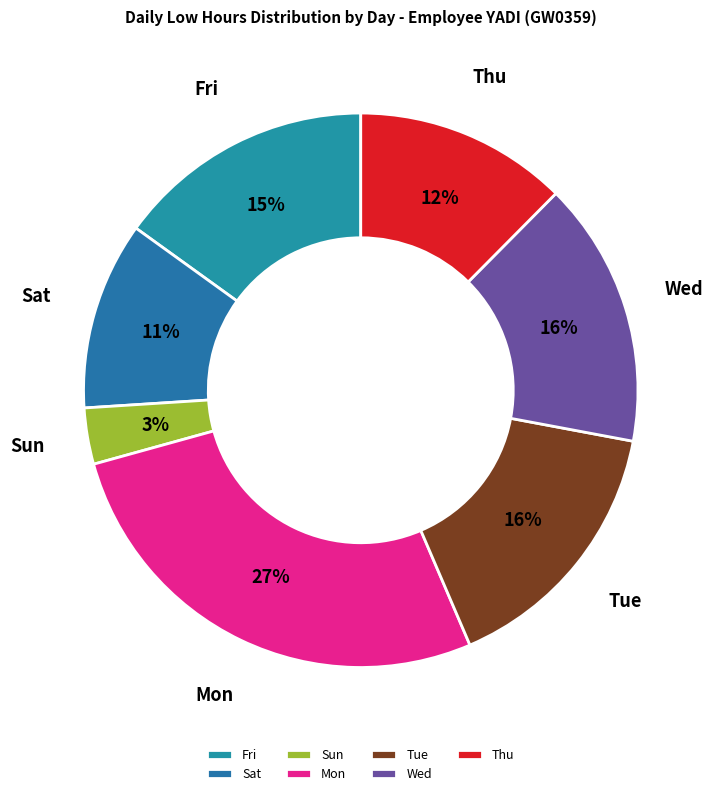

Do Wed and Fri together represent more than half of the pie?

No